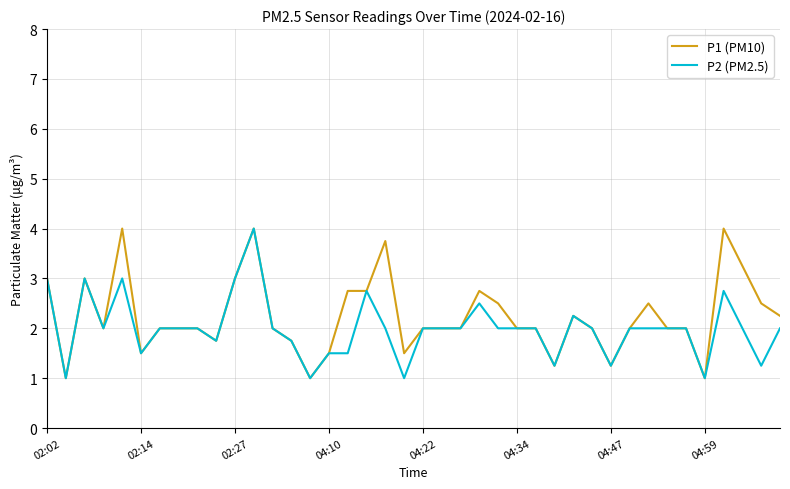

What is the greatest value displayed?

4.0